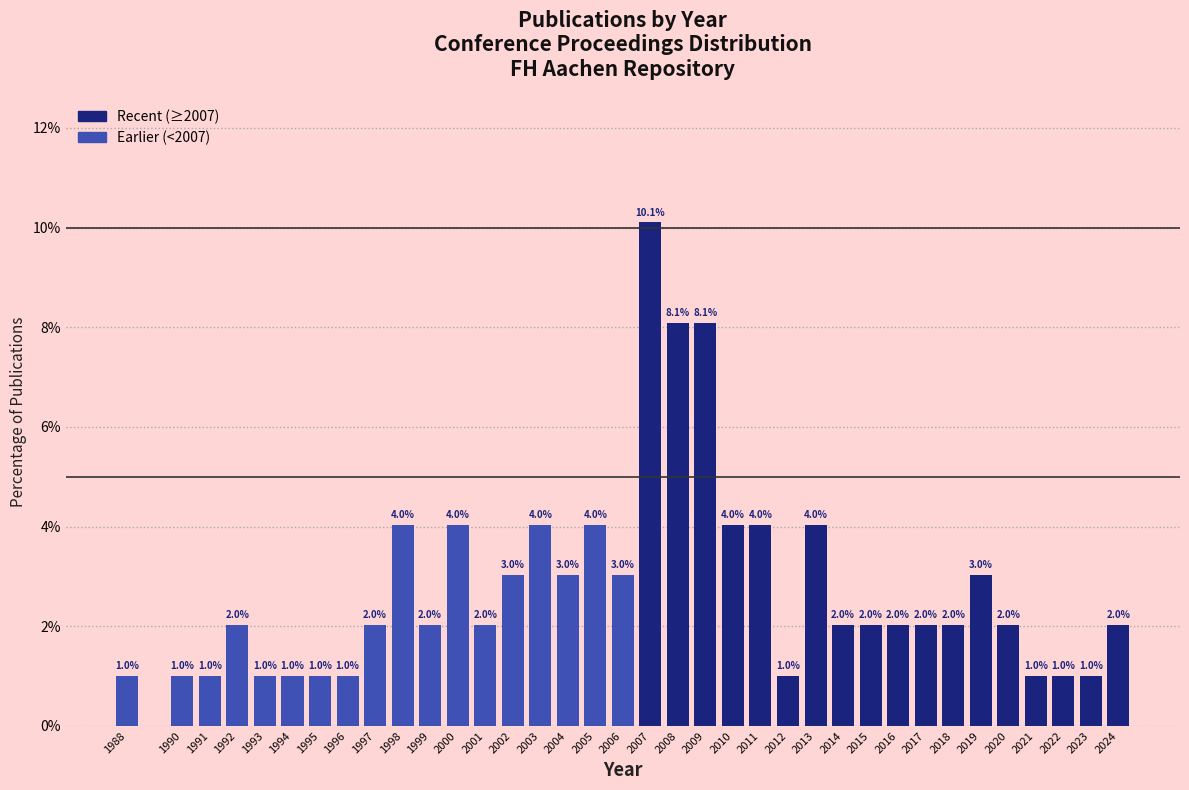

Reading left to right, extract all data points from this chart.

1988=1.0	1990=1.0	1991=1.0	1992=2.0	1993=1.0	1994=1.0	1995=1.0	1996=1.0	1997=2.0	1998=4.0	1999=2.0	2000=4.0	2001=2.0	2002=3.0	2003=4.0	2004=3.0	2005=4.0	2006=3.0	2007=10.1	2008=8.1	2009=8.1	2010=4.0	2011=4.0	2012=1.0	2013=4.0	2014=2.0	2015=2.0	2016=2.0	2017=2.0	2018=2.0	2019=3.0	2020=2.0	2021=1.0	2022=1.0	2023=1.0	2024=2.0